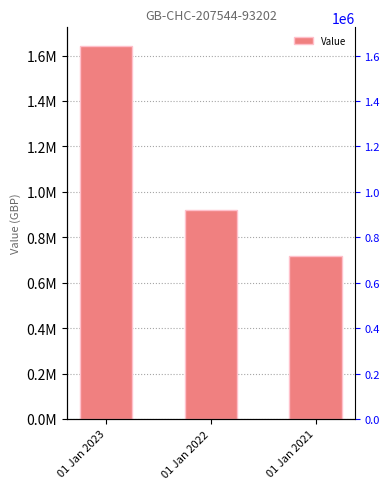

What is the difference between the maximum and minimum values?

926262